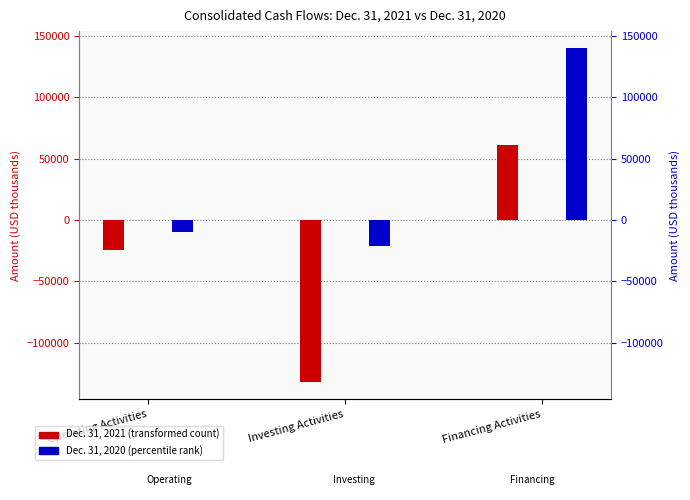

At which label is Dec. 31, 2021 closest to -35639?

Operating Activities